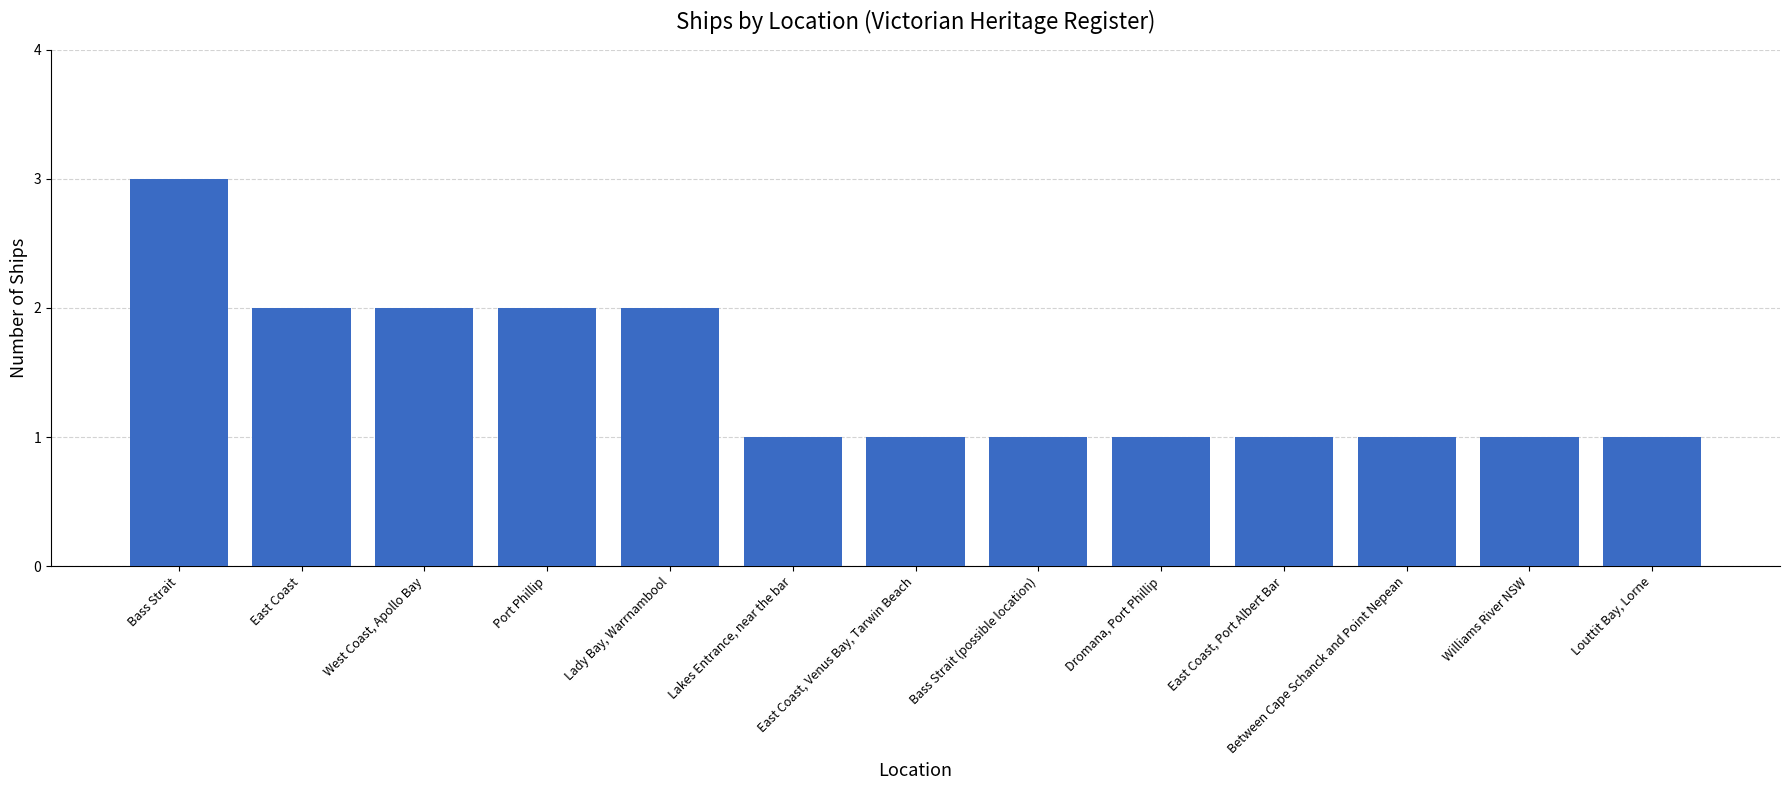

What is the label of the 10th bar from the right?

Port Phillip